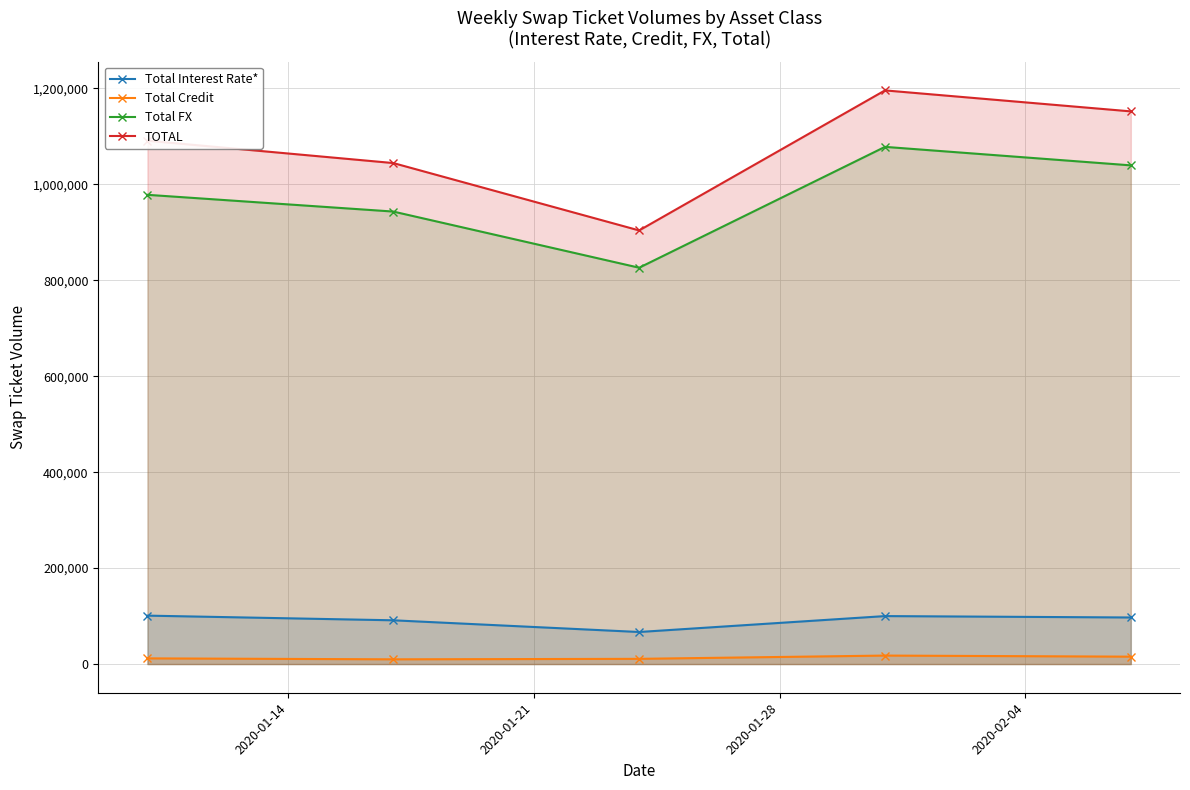

Which series has the largest range (max minus min)?

TOTAL